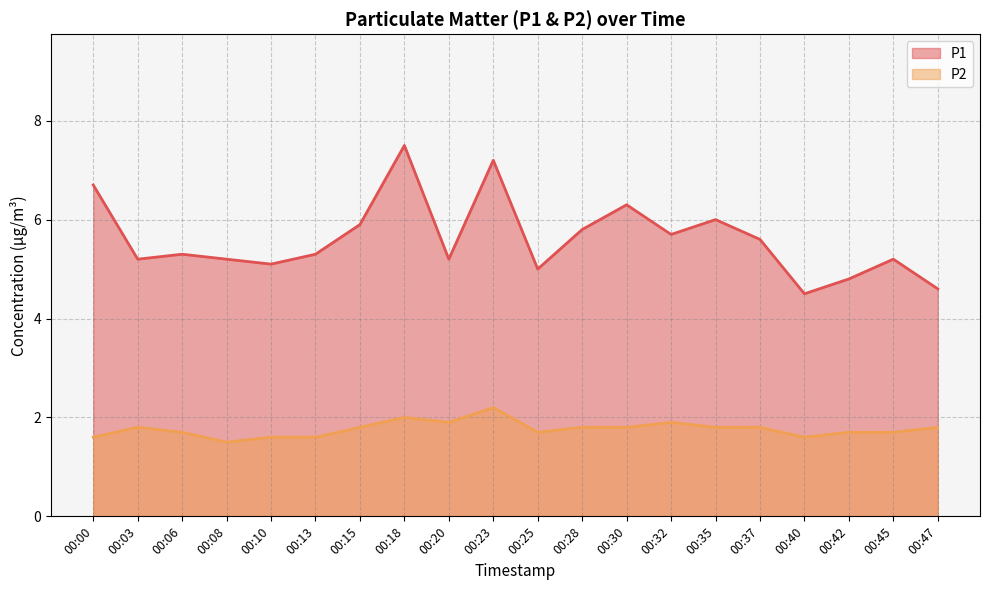

What are all the series names shown in the legend?

P1, P2